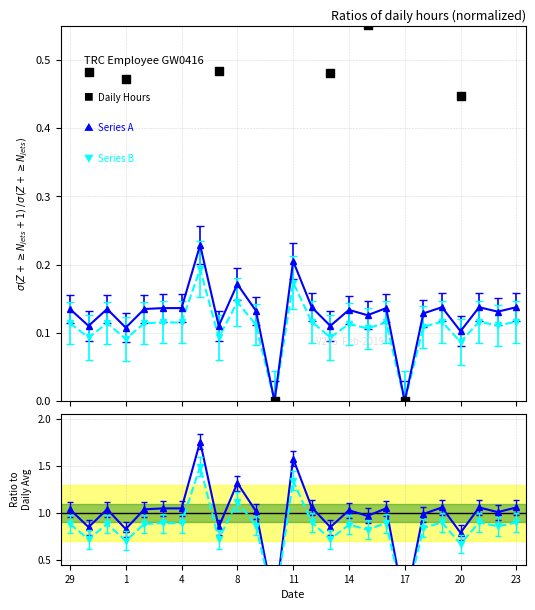

At how many categories does at least one series exceed 0?

23